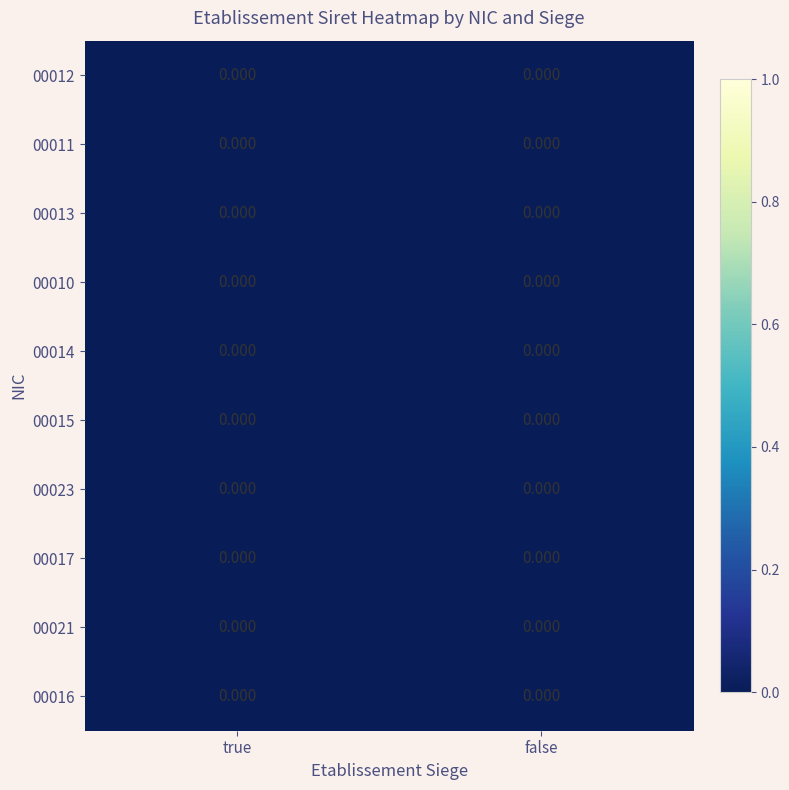

List the labels in order of 00013 value, largest first.

true, false